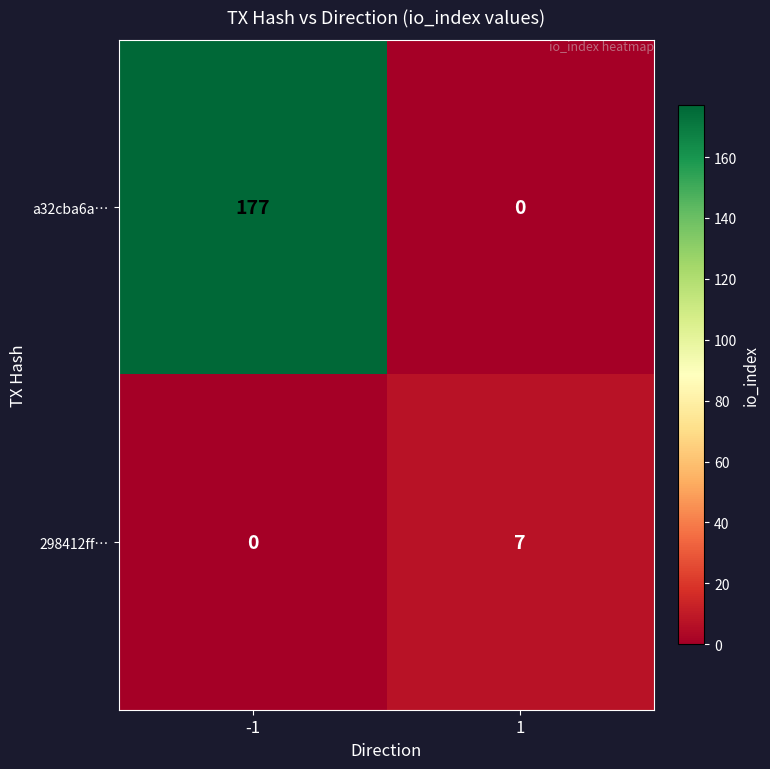

At 1, list the series in order from smallest to largest.

a32cba6a…, 298412ff…